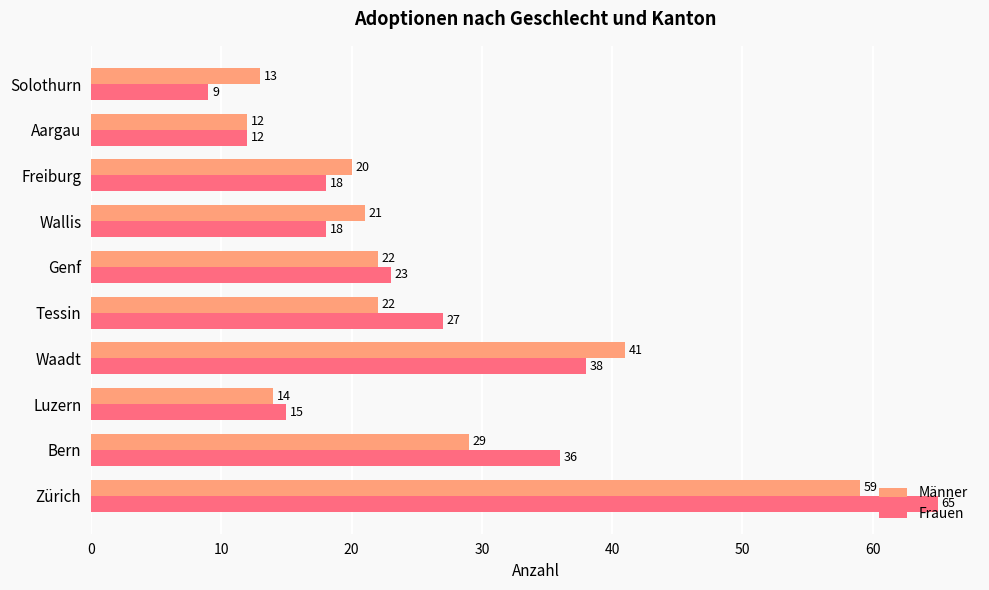

What is the approximate value of Männer at Tessin?

22